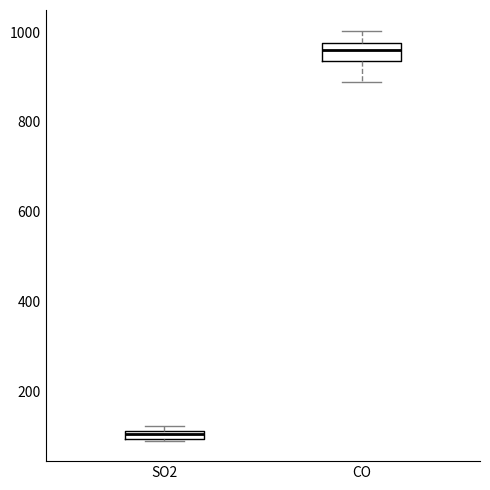

Where is the upper edge of the box for SO2 on the y-axis? The values are not printed on the chart, so give them approximately, as read against the axis.

120